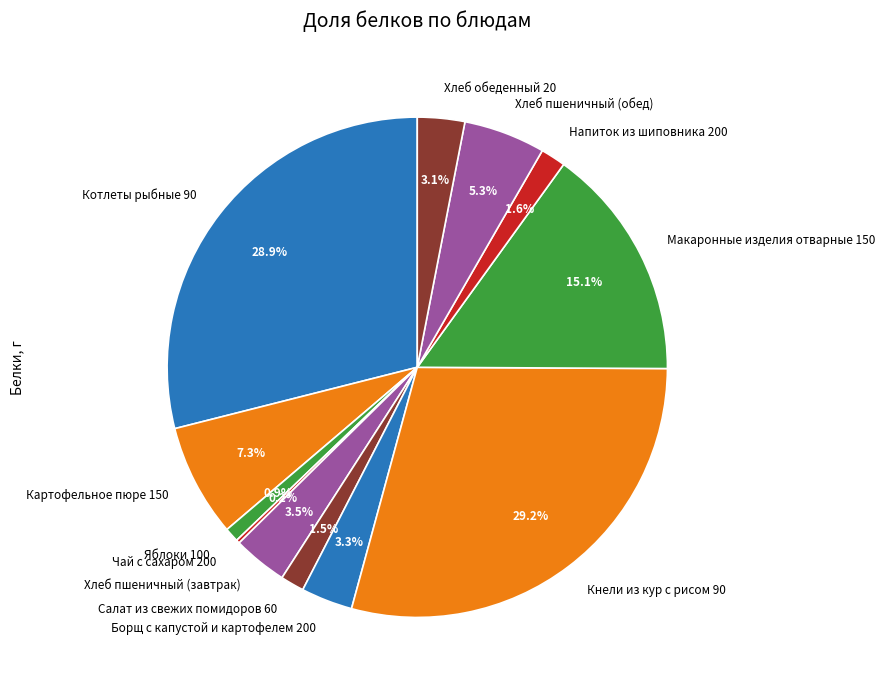

Which has a higher value, Кнели из кур с рисом 90 or Напиток из шиповника 200?

Кнели из кур с рисом 90